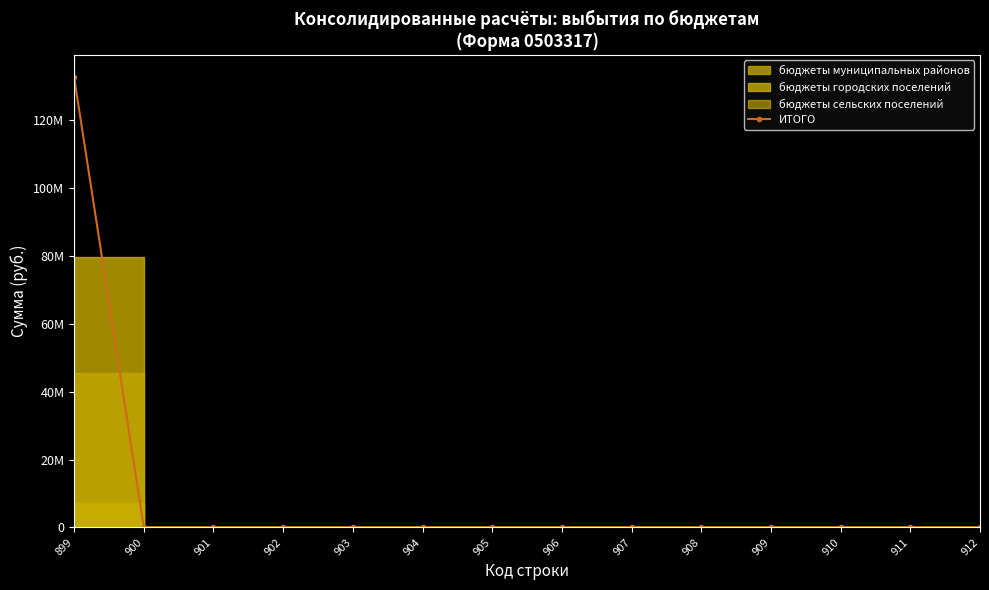

Is it true that the value at 904 is 0.0?

True